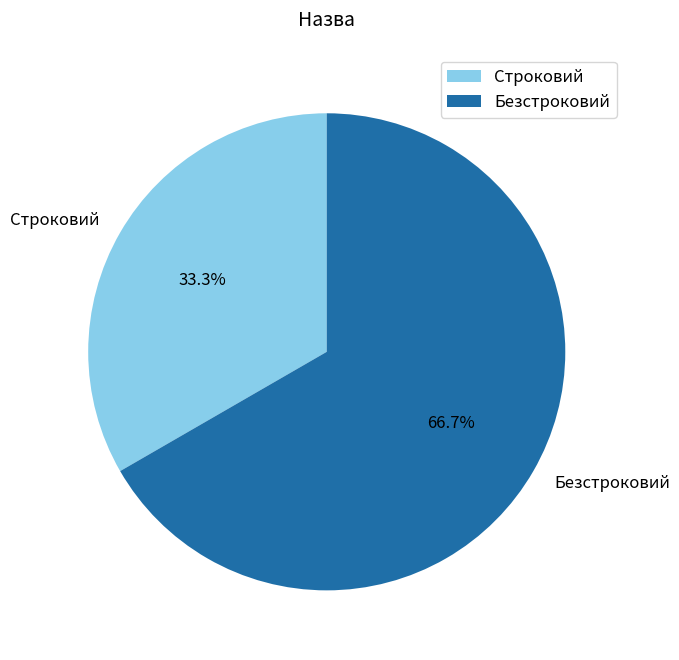

To the nearest percent, what portion does Строковий represent?

33%